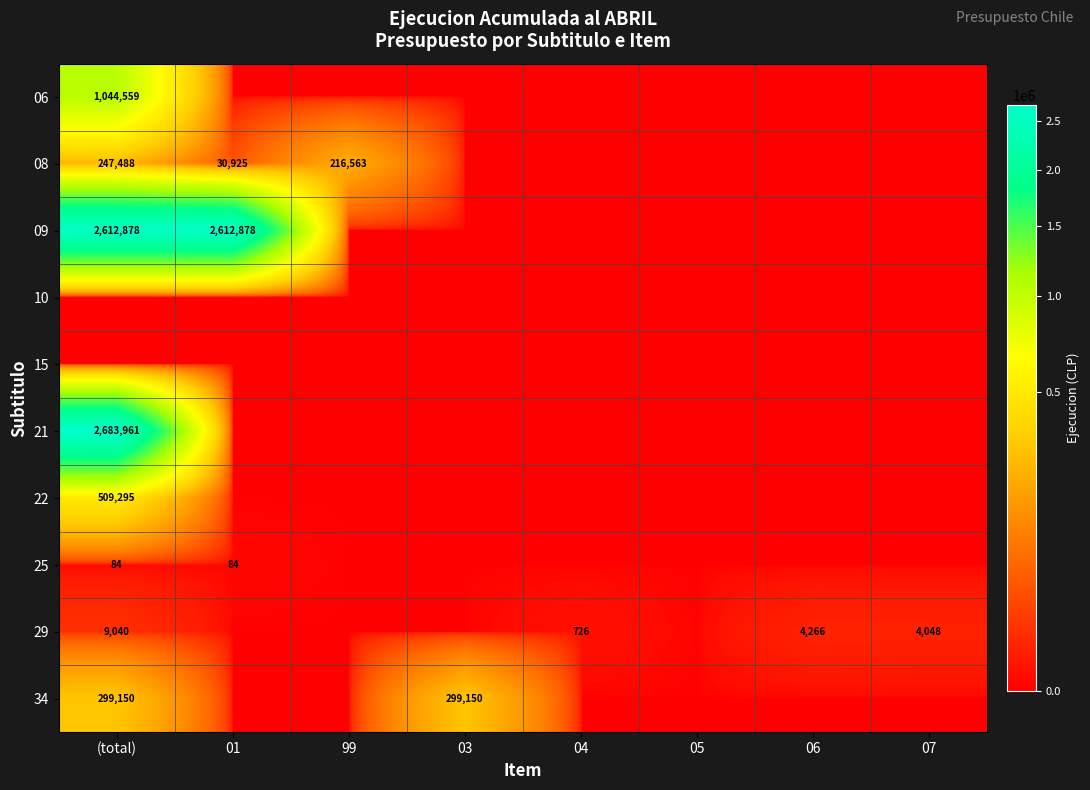

At how many categories does at least one series exceed 1477630?

2